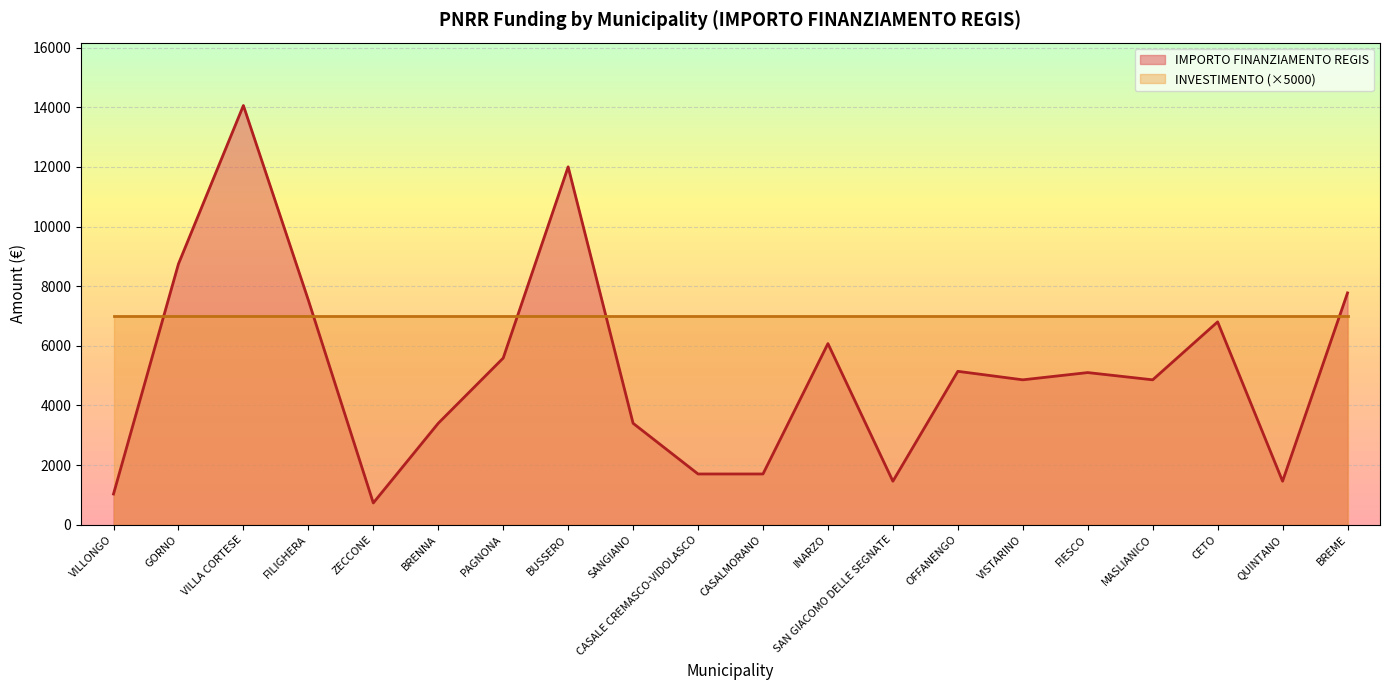

What is the label of the 14th point from the left?

OFFANENGO